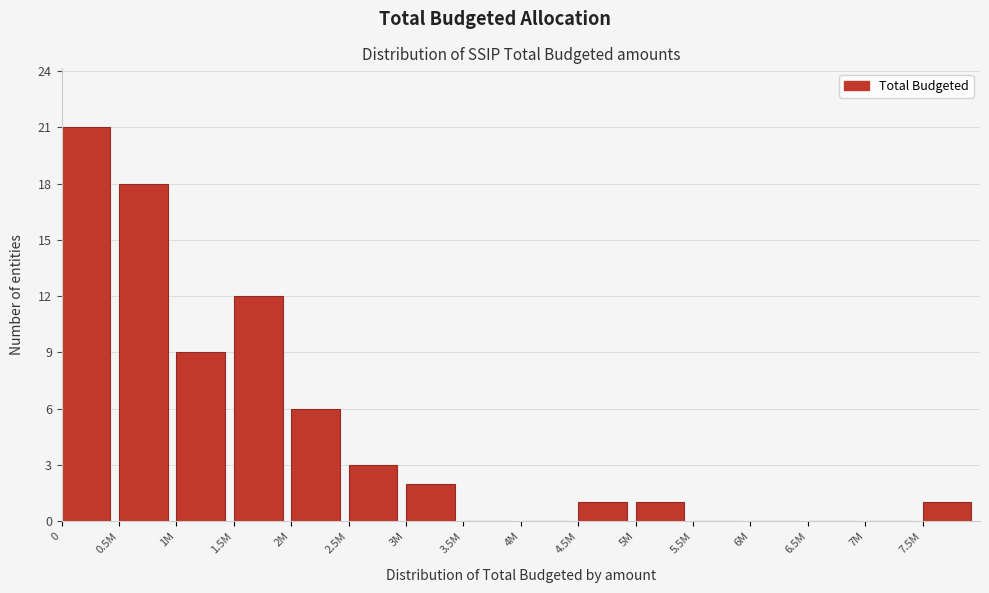

Reading left to right, what are all the values shown in this chart?

0=21	0.5M=18	1M=9	1.5M=12	2M=6	2.5M=3	3M=2	3.5M=0	4M=0	4.5M=1	5M=1	5.5M=0	6M=0	6.5M=0	7M=0	7.5M=1